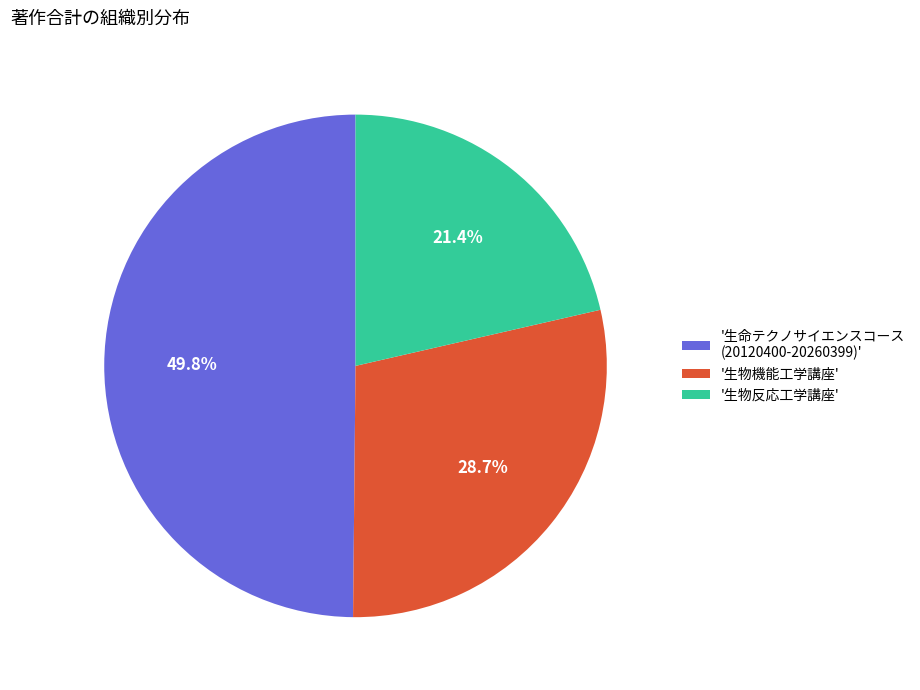

Is there any slice that represents more than half of the pie?

No